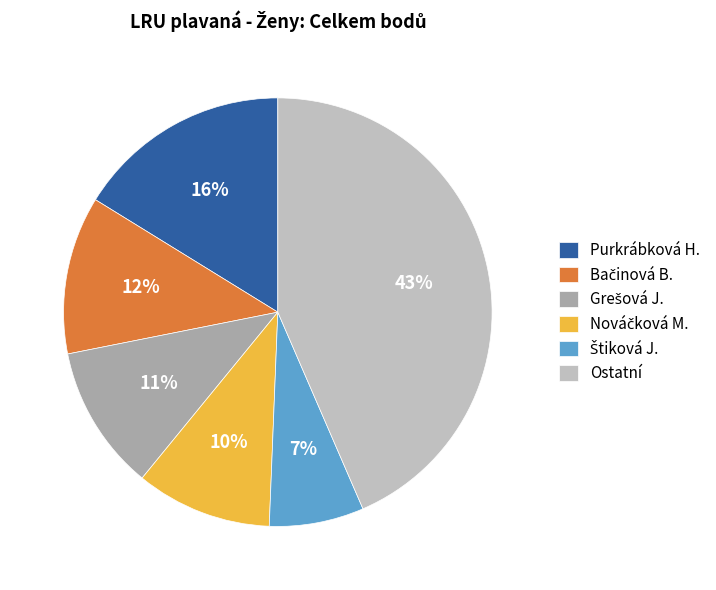

True or false: Ostatní accounts for 43% of the total.

True